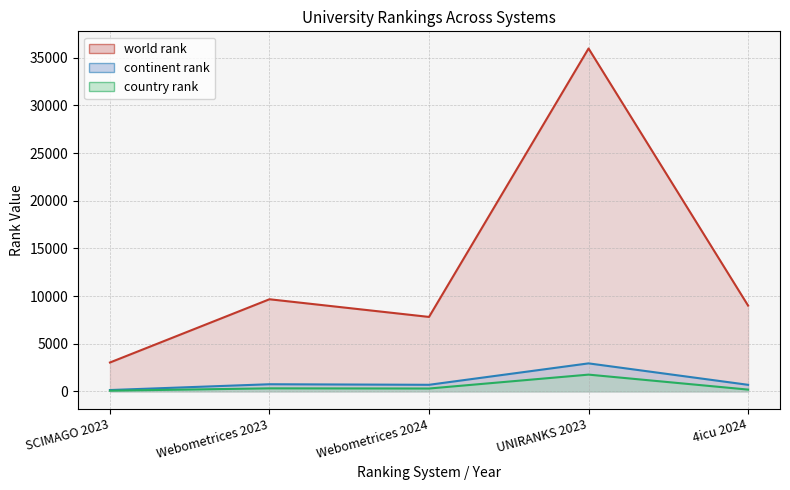

At which label does continent rank (line) first exceed 694?

Webometrices 2023